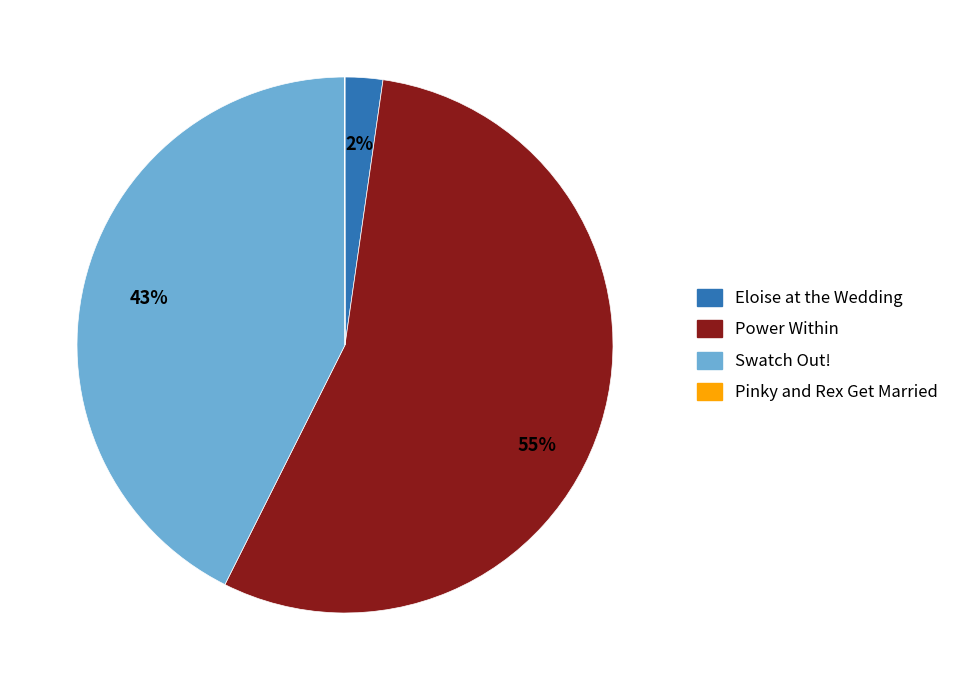

The Power Within slice represents 63% of the pie. True or false?

False